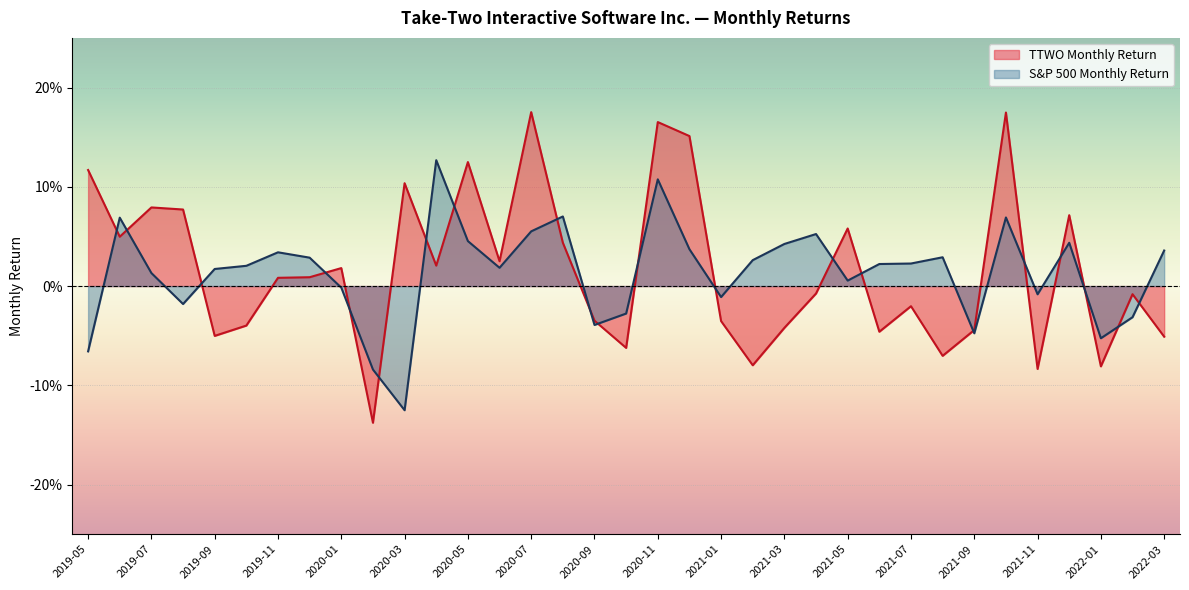

At which category is the sum across all series the highest?

2020-11